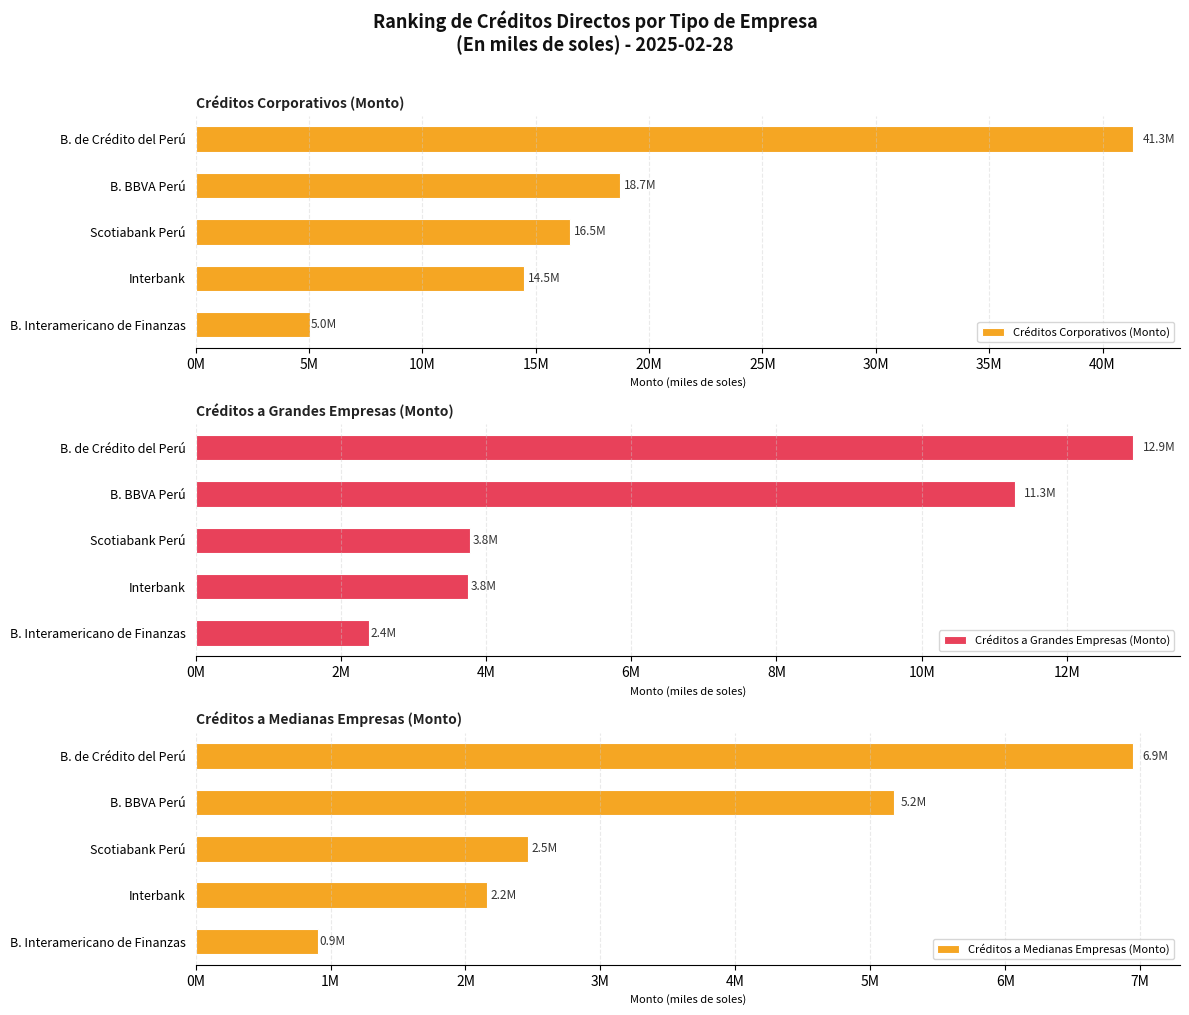

The value of Créditos a Medianas Empresas (Monto) at B. BBVA Perú is 5173191.2. True or false?

True